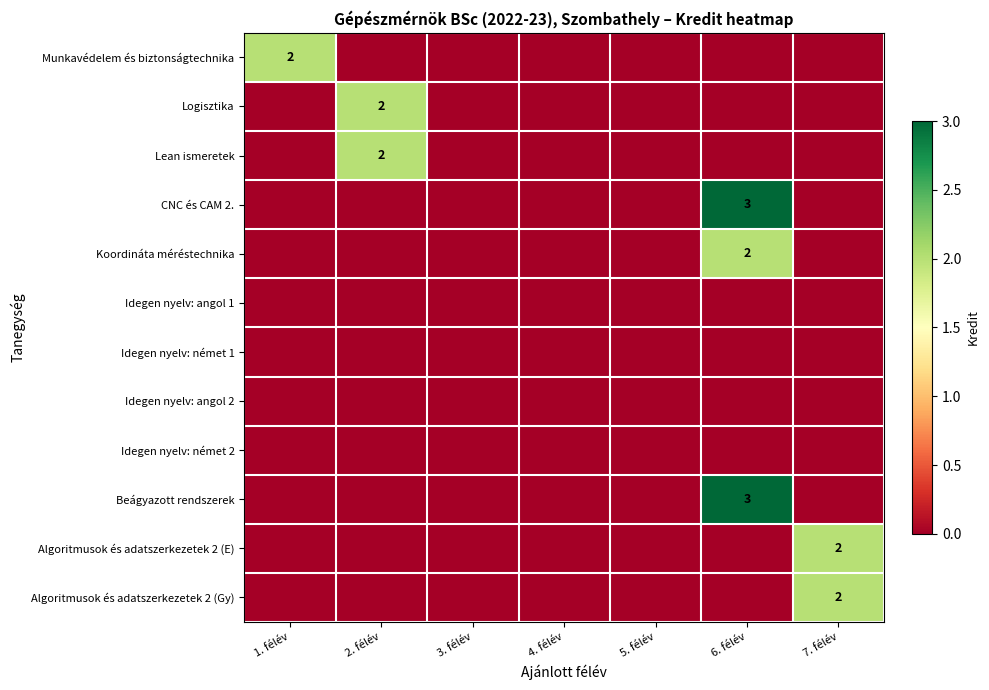

The CNC és CAM 2. series shows 3 at 6. félév. True or false?

True